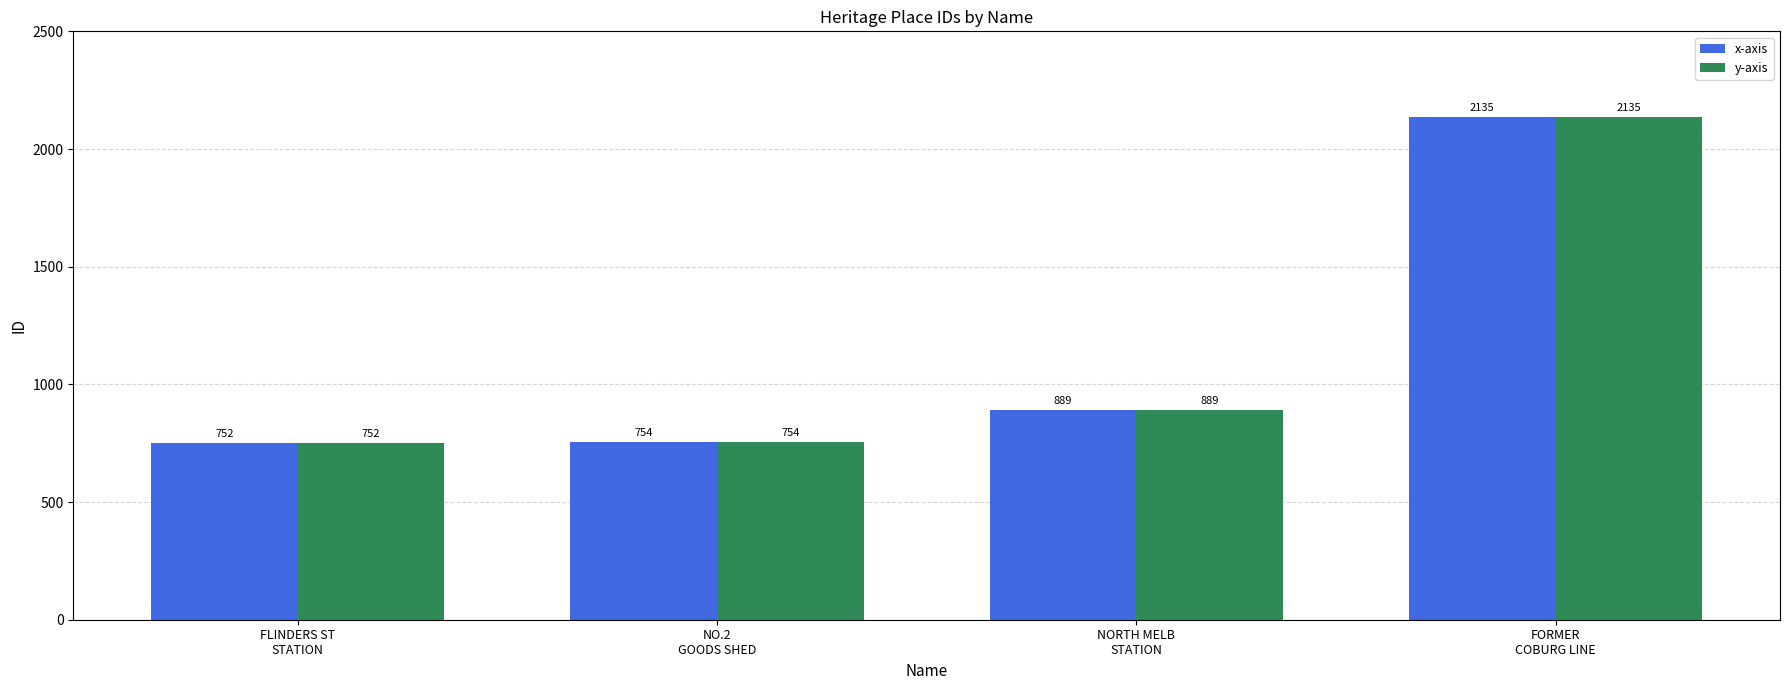

How many data points in y-axis are less than 889?

2